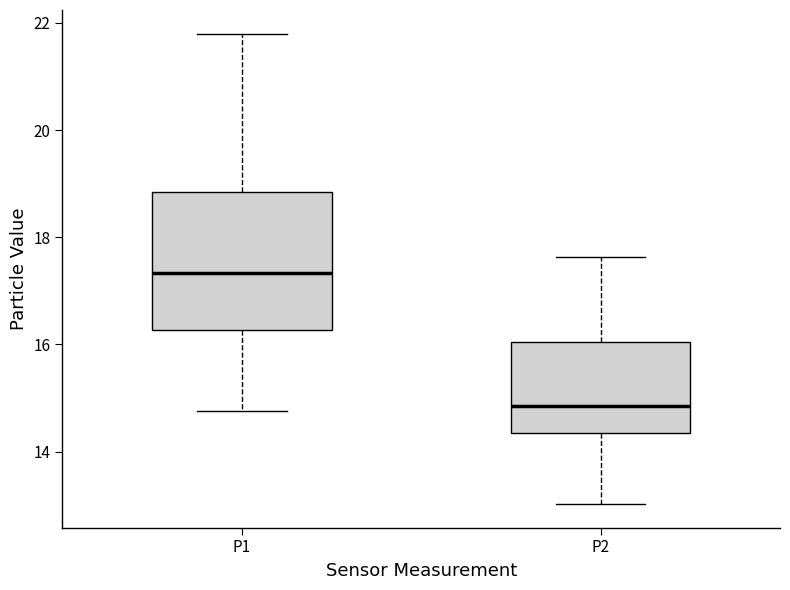

Reading left to right, read every box against the y-axis: the position of its median line, the range the box covers, and the ends of its whiskers. The values are not printed on the chart, so give them approximately, as read against the axis.

P1: median 17.4, box 16.2 to 18.8, whiskers 14.8 to 21.8
P2: median 14.8, box 14.4 to 16.0, whiskers 13.0 to 17.6